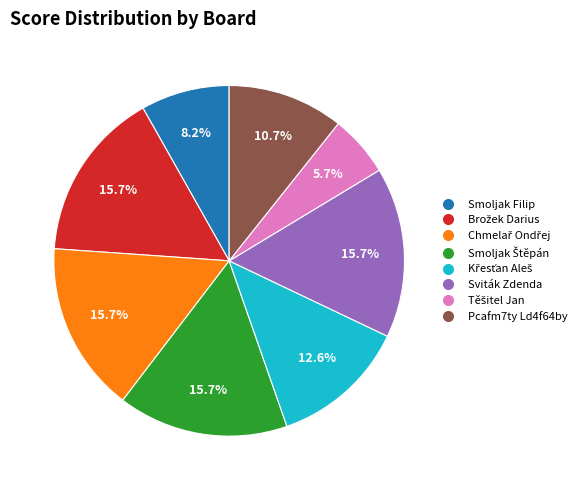

Do Smoljak Filip and Pcafm7ty Ld4f64by together represent more than half of the pie?

No